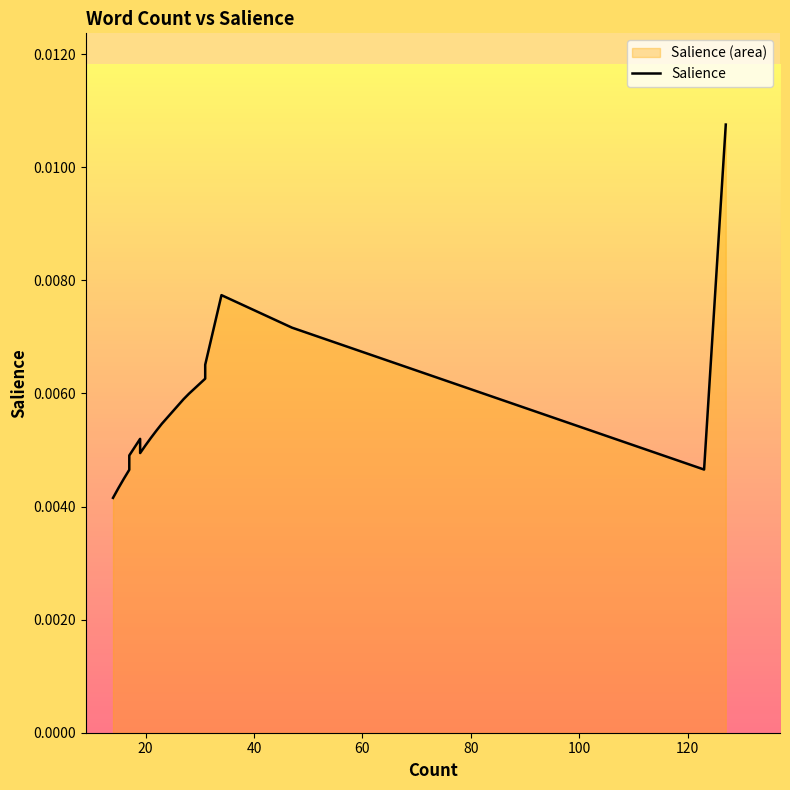

How many values are between 0 and 1?

32